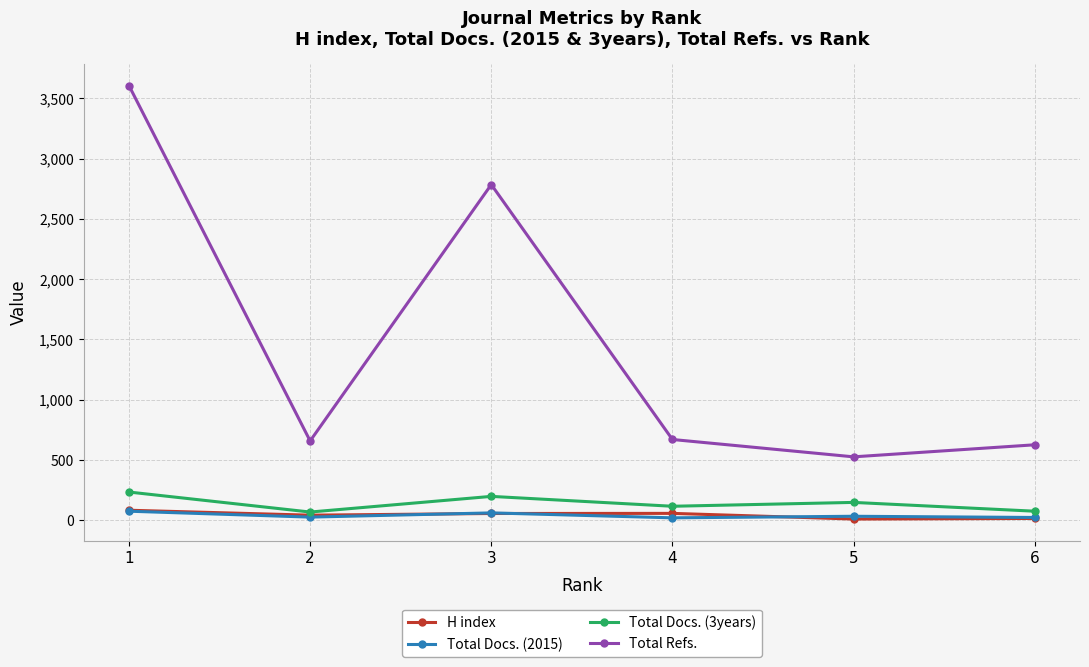

What is the difference between the highest and lowest values at 5?

516